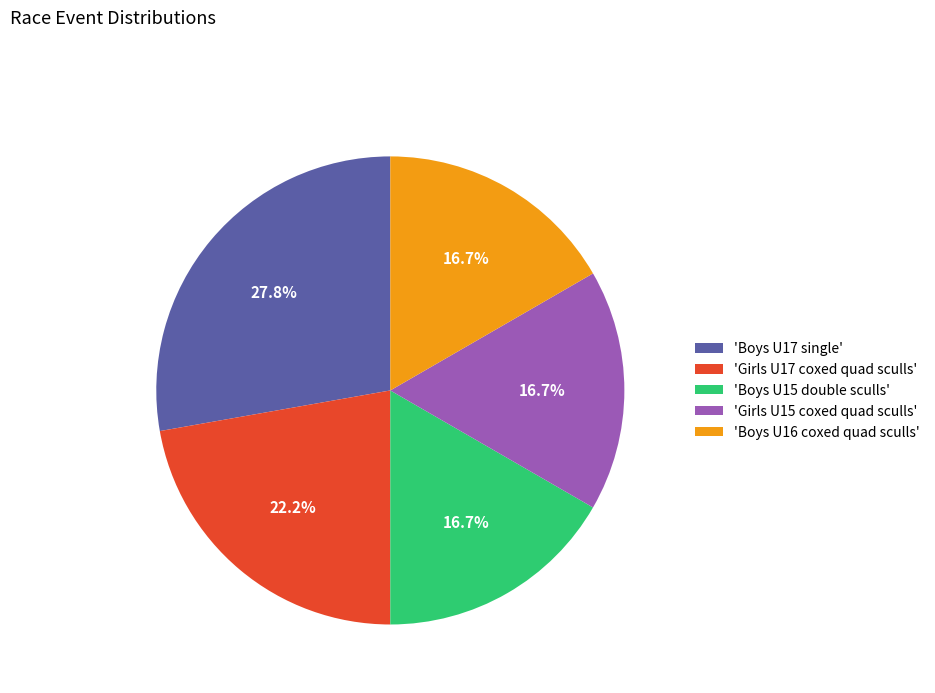

What percentage is NOT represented by 'Girls U17 coxed quad sculls'?

77.8%